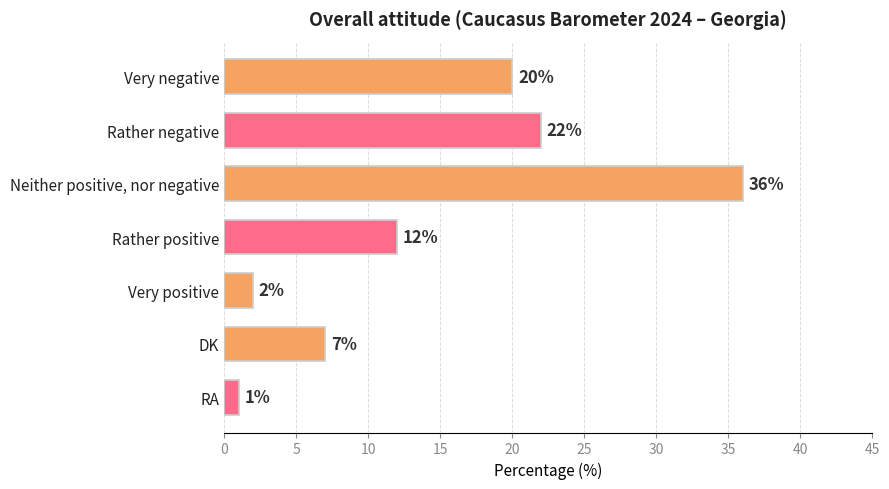

Reading top to bottom, list all the values displayed in this chart.

20	22	36	12	2	7	1